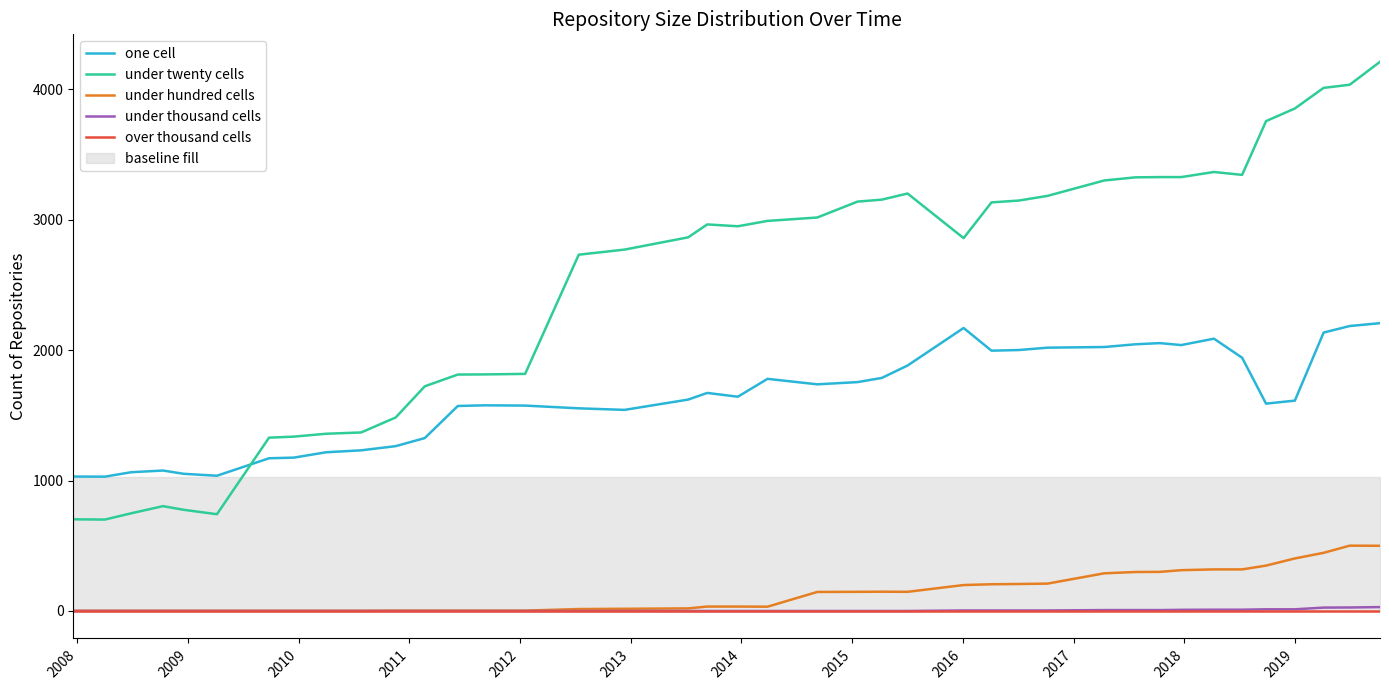

What is the greatest value displayed?

4211